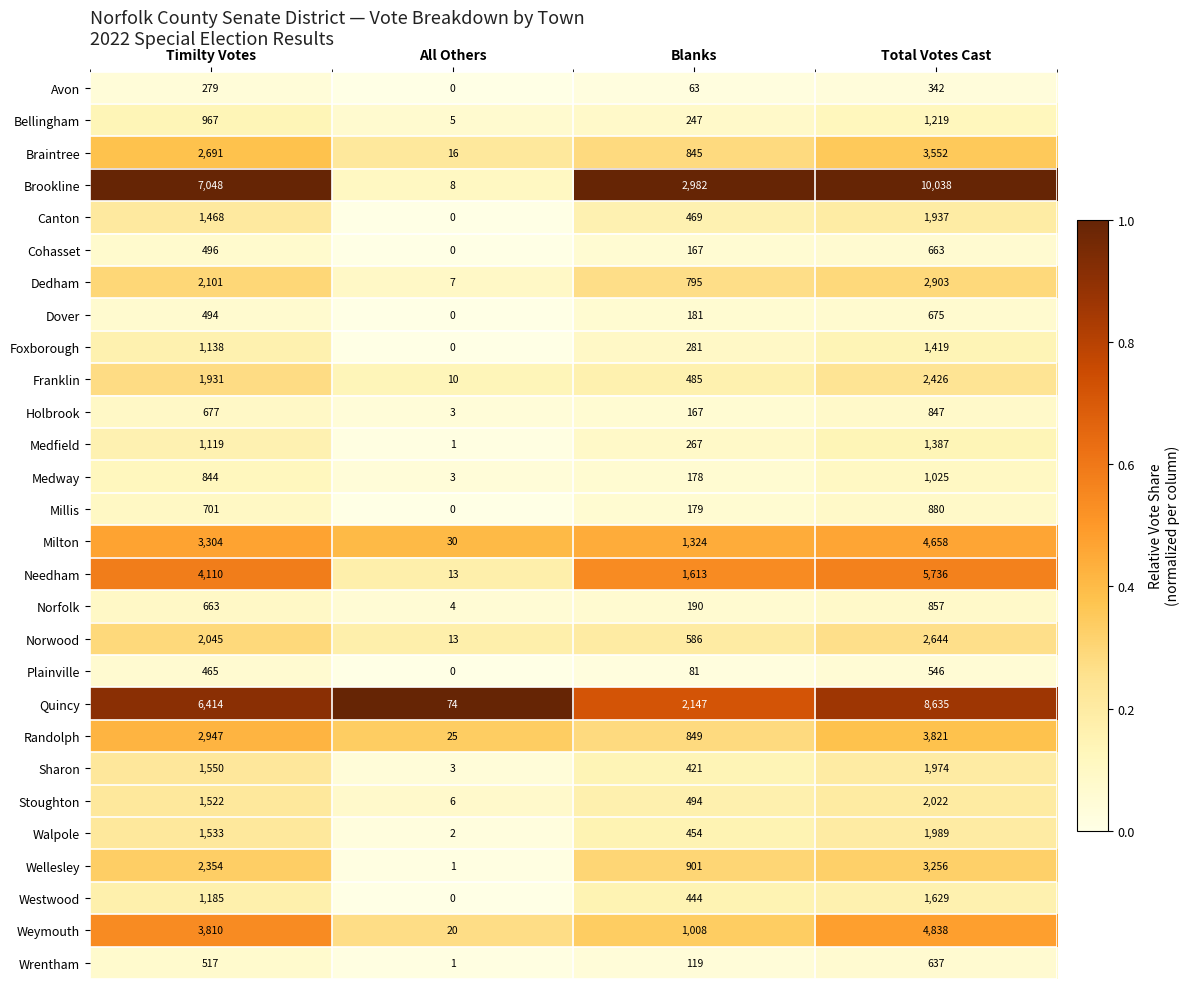

The value of Needham at Total Votes Cast is 8817. True or false?

False